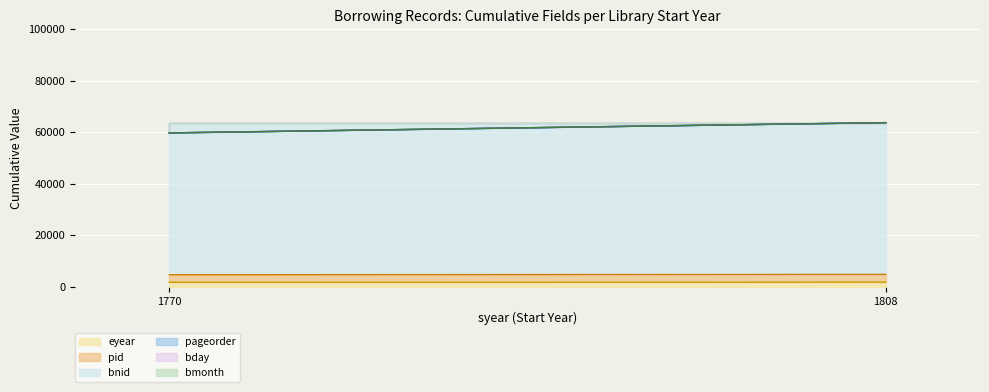

What is the lowest value of the pageorder series?

2